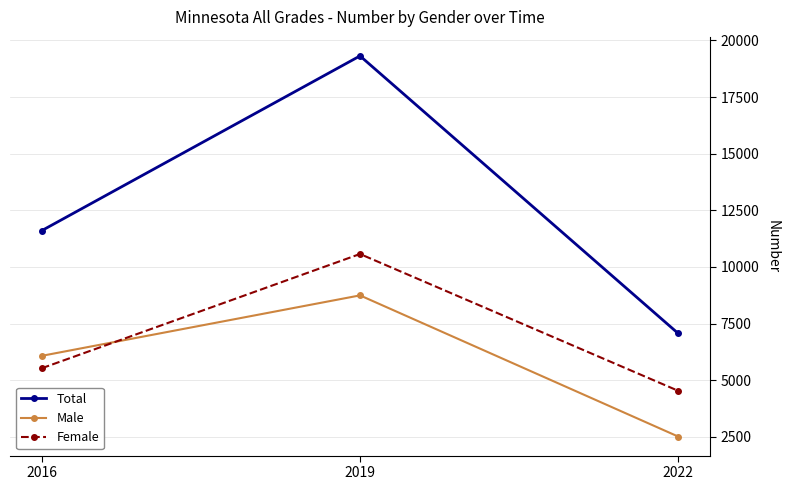

What is the spread (max minus min) of values at 2022?

4553